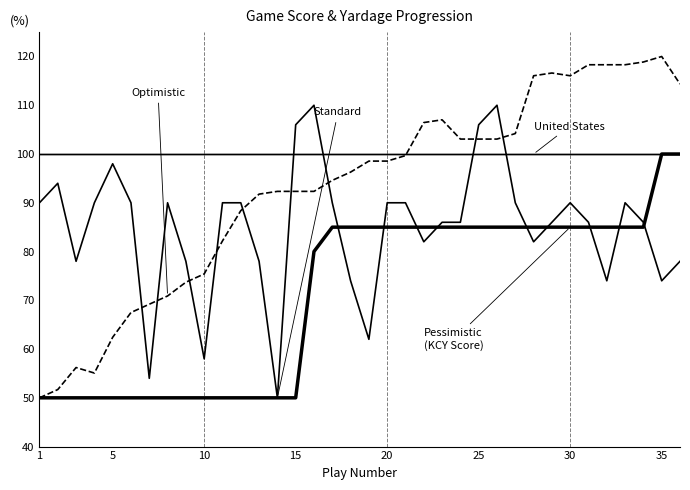

How many lines are shown in the chart?

4